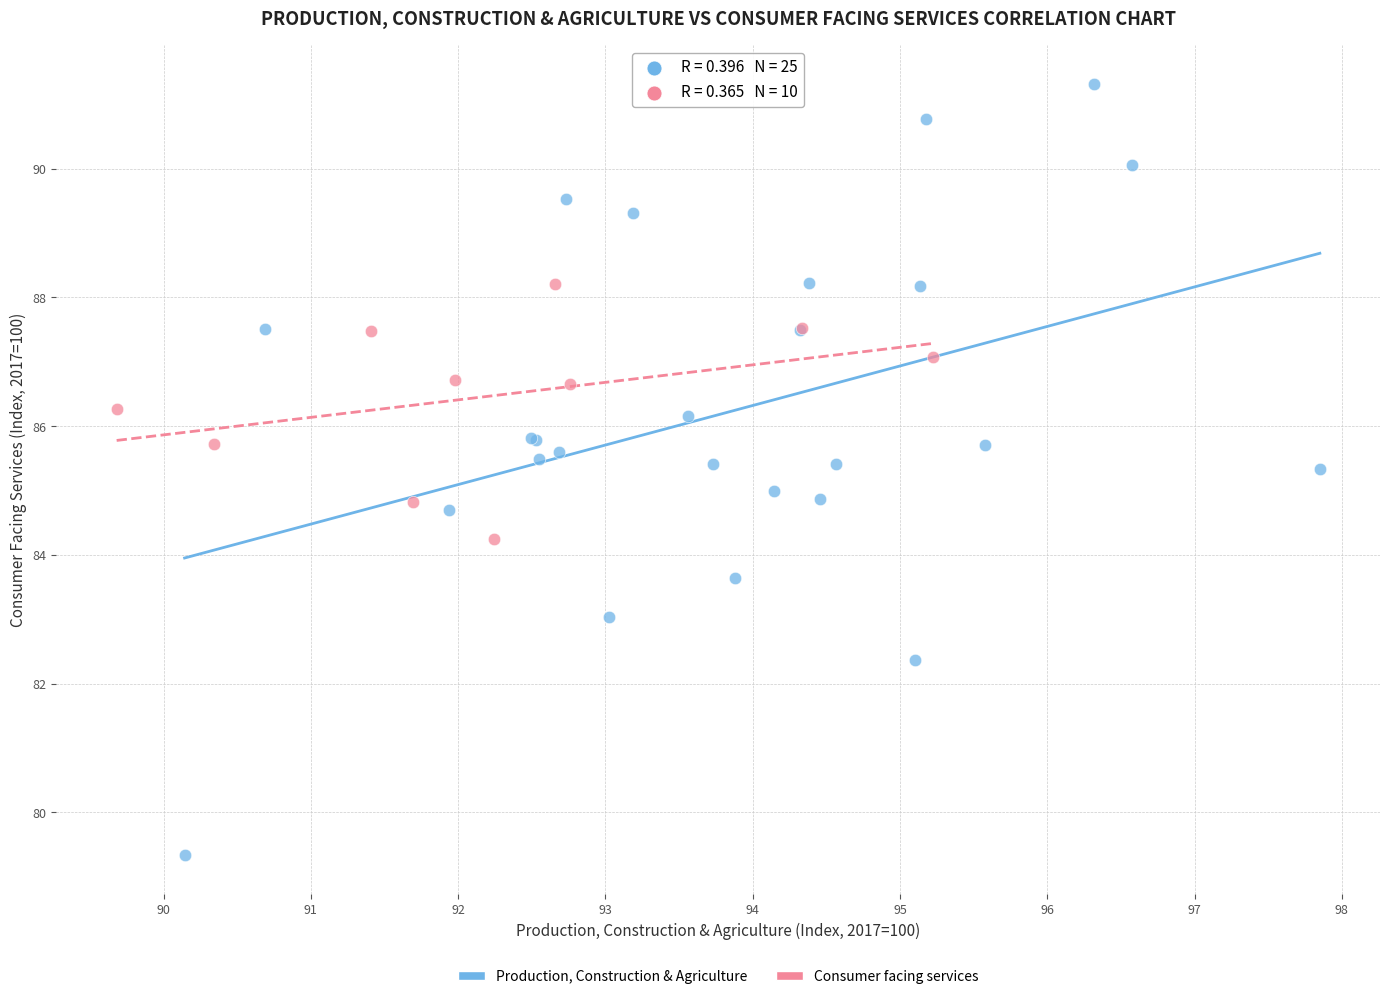

Which series contains the lowest Y value?

Production, Construction & Agriculture